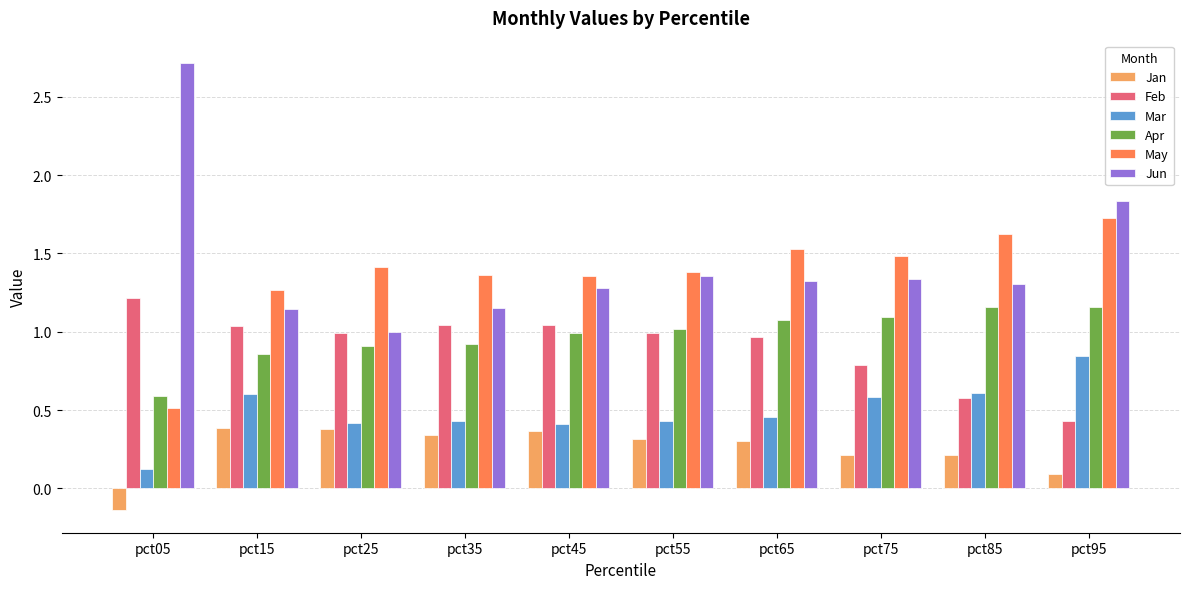

At how many categories does at least one series exceed 1?

10